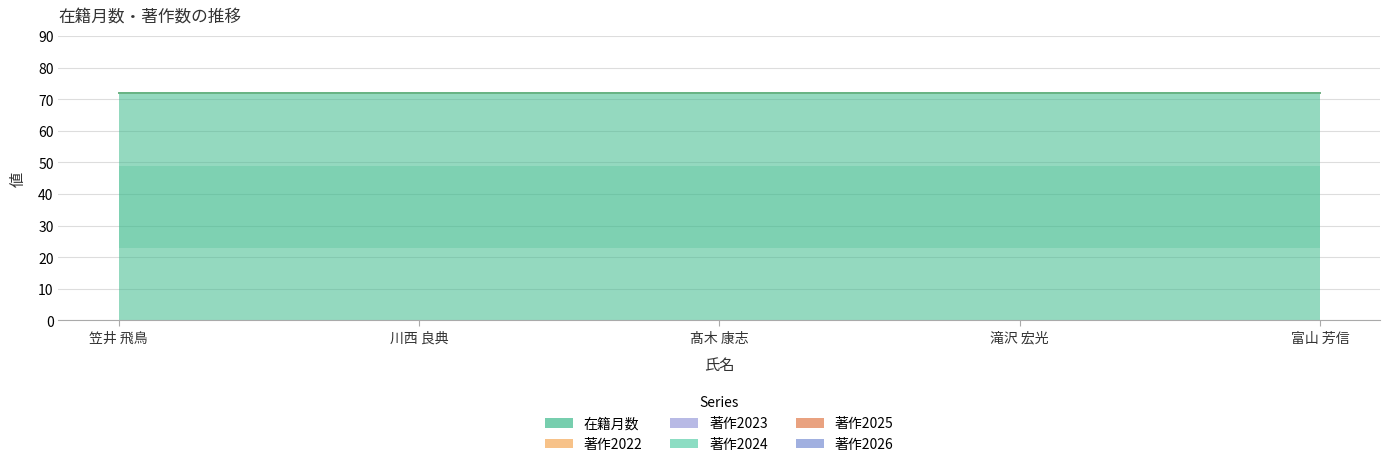

Is it true that 著作2023 equals 0 at 髙木 康志?

True